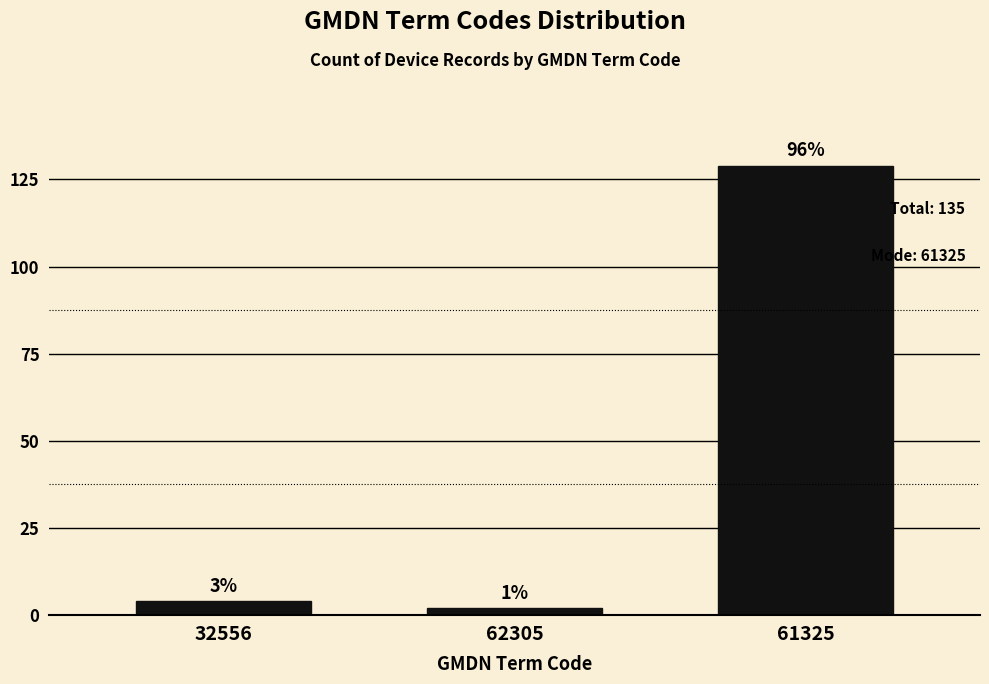

How many bars are there in total?

3